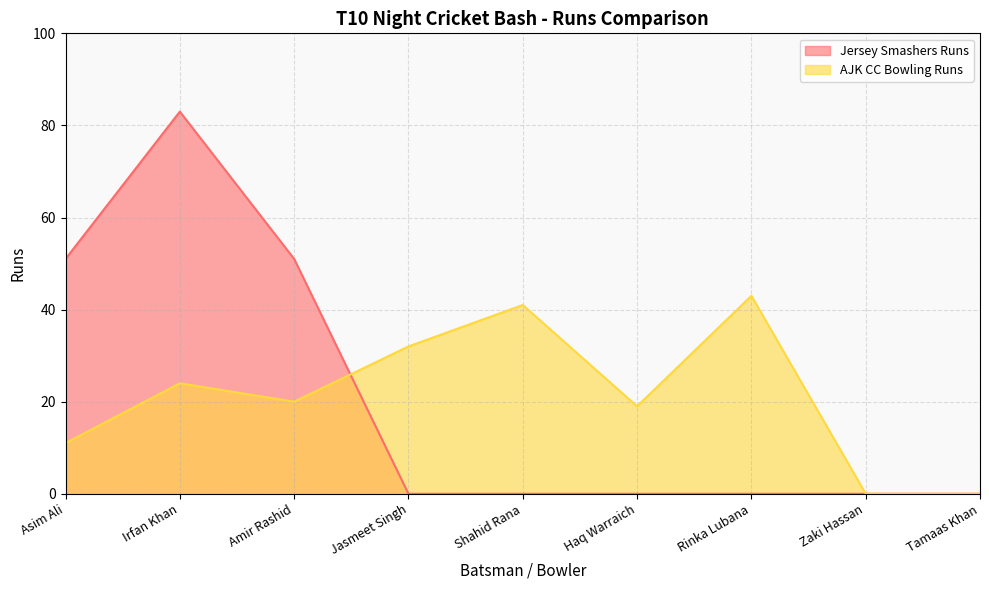

Between which two adjacent categories do AJK CC Bowling Runs and Jersey Smashers Runs first intersect?

Amir Rashid and Jasmeet Singh